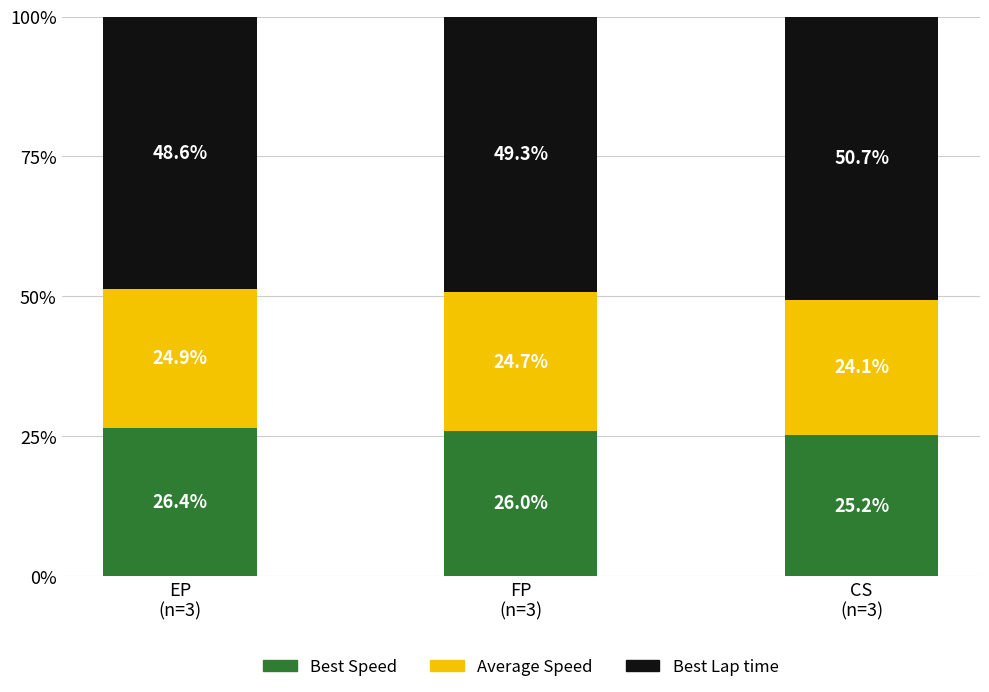

What is the lowest value of the Best Speed series?

25.2